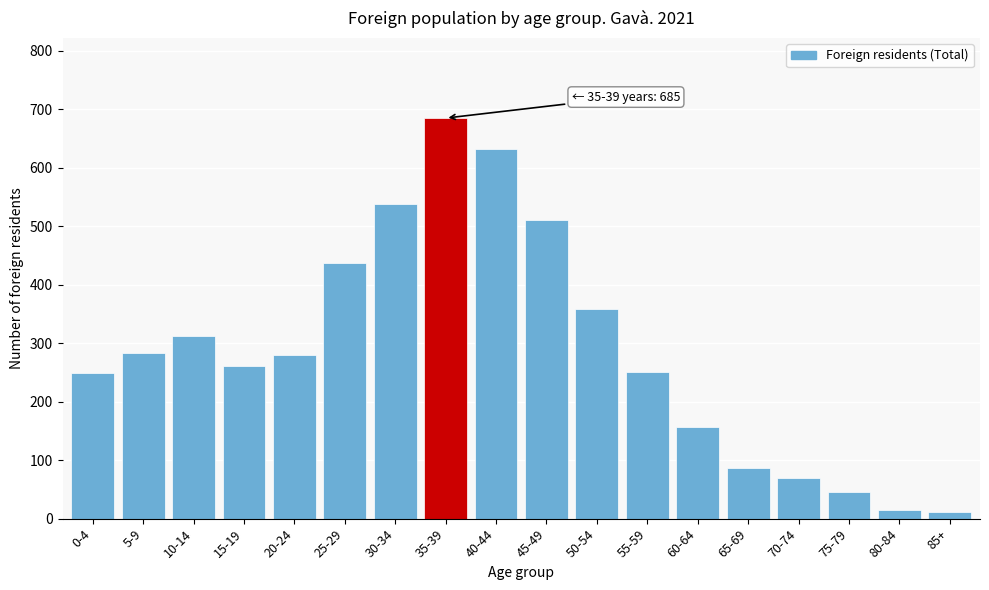

At which label is the value closest to 348?

50-54